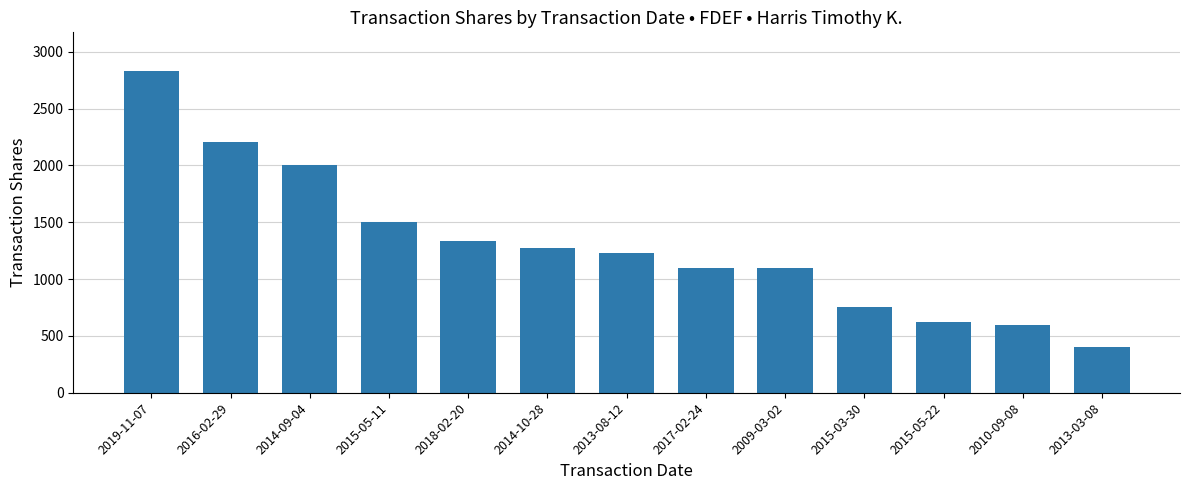

What is the maximum value shown in the chart?

2831